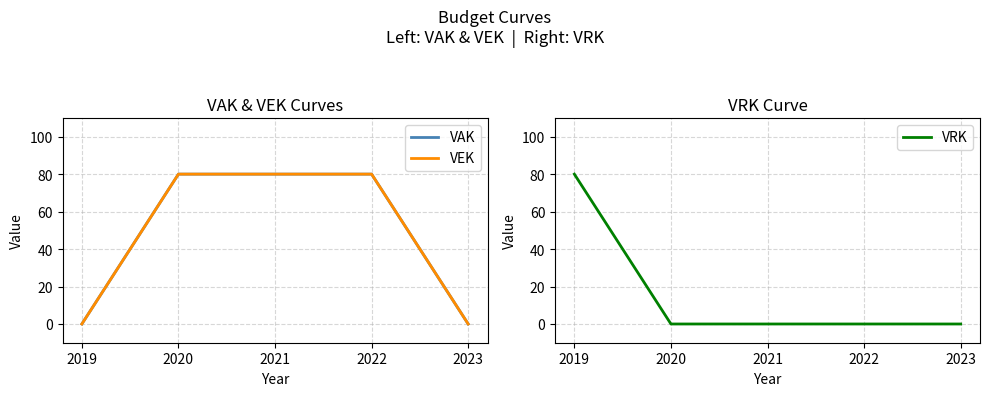

Reading left to right, extract all data points from this chart.

VAK: 2019=0	2020=80	2021=80	2022=80	2023=0
VEK: 2019=0	2020=80	2021=80	2022=80	2023=0
VRK: 2019=80	2020=0	2021=0	2022=0	2023=0